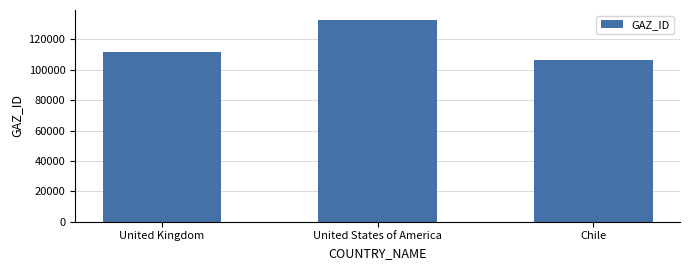

What position from the right is Chile?

1